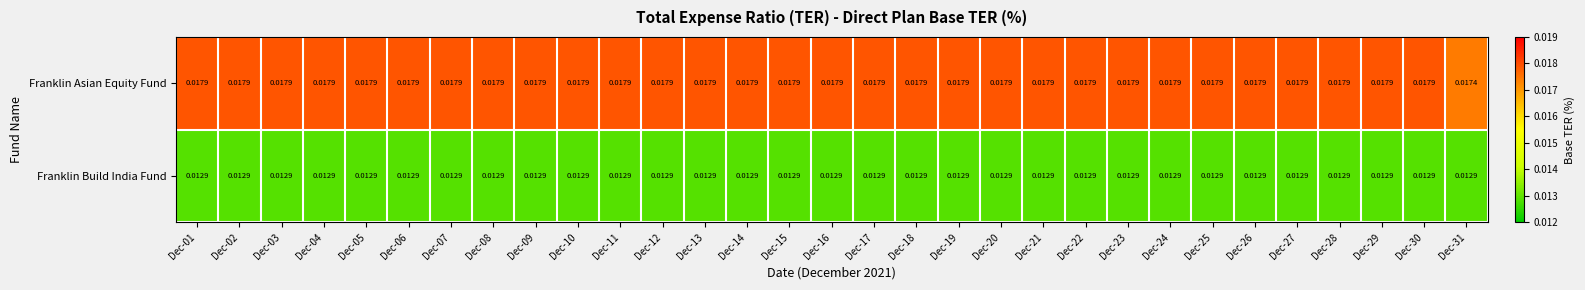

Rank the series by their maximum value, from lowest to highest.

Franklin Build India Fund, Franklin Asian Equity Fund